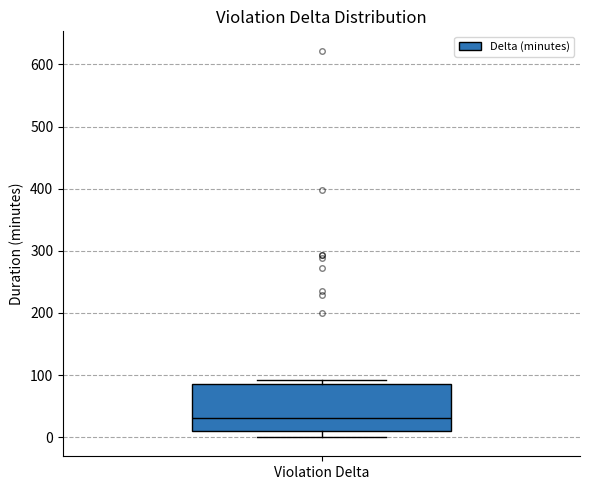

Transcribe this box plot: give where the median line is, the range the box spans, and where the two whiskers end, as read against the y-axis. The values are not printed on the chart, so give them approximately, as read against the axis.

median 30, box 10 to 90, whiskers 0 to 90 (just above the box's upper edge)